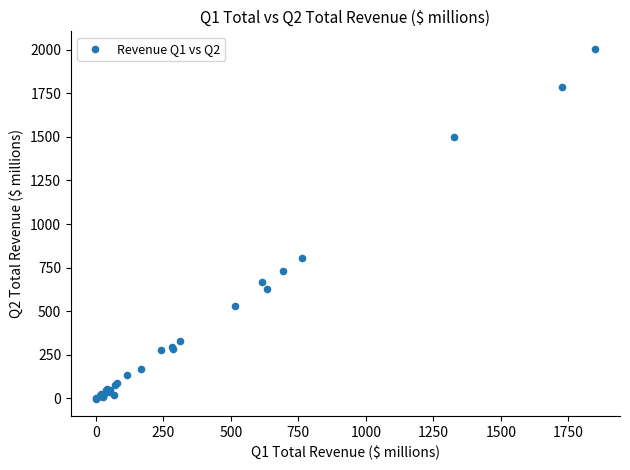

What Y value in the scatter plot is closest to 1001?

808.1